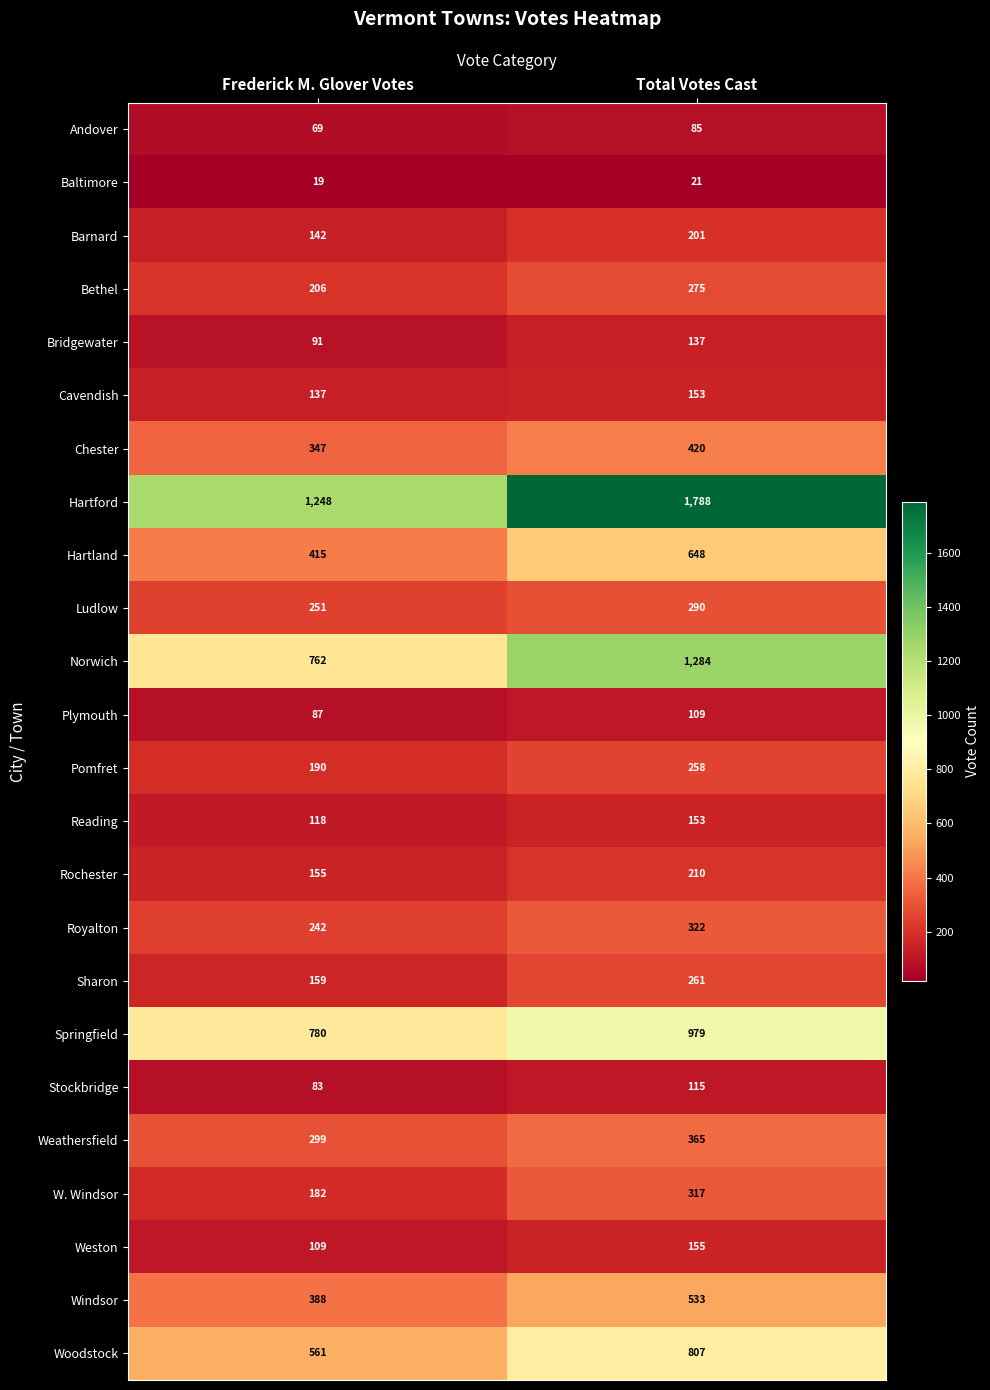

What is the total value across all series at Frederick M. Glover Votes?

7040